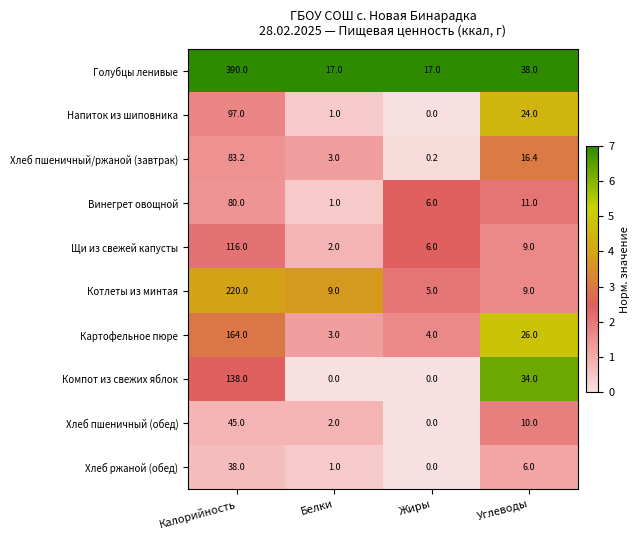

Between Калорийность and Углеводы, which series saw the biggest shift?

Голубцы ленивые